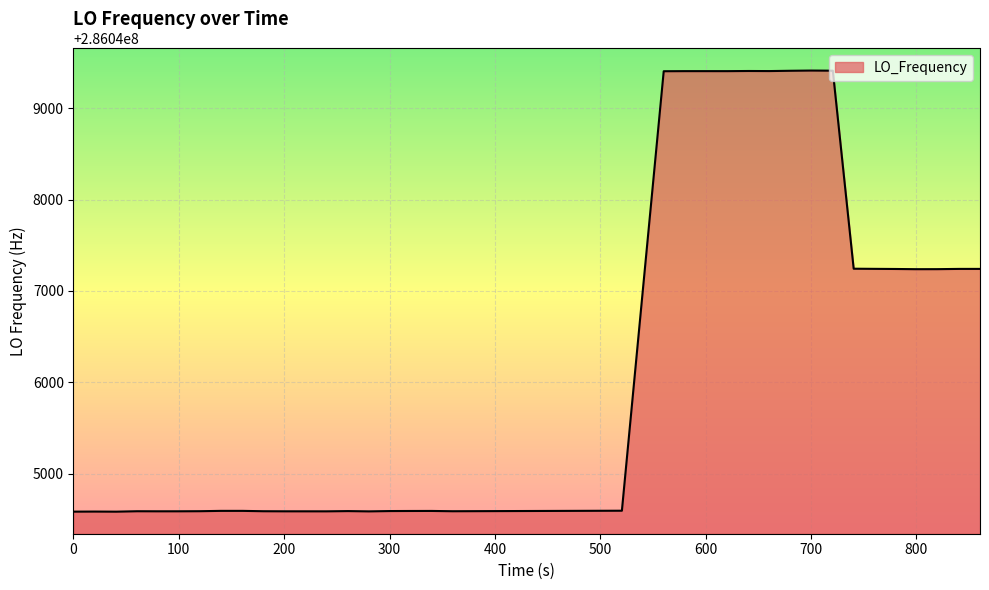

What is the greatest value displayed?

286049413.8